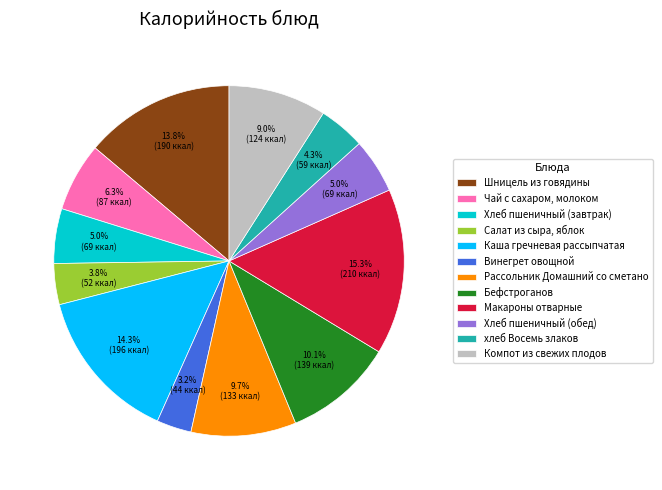

Which has a higher value, Компот из свежих плодов or Винегрет овощной?

Компот из свежих плодов